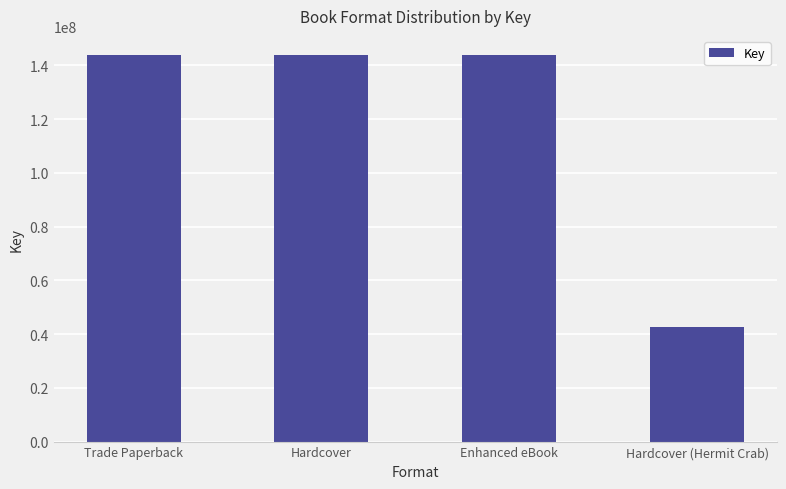

Reading right to left, transcribe all the data shown in this chart.

42758148	143757973	143757973	143757973